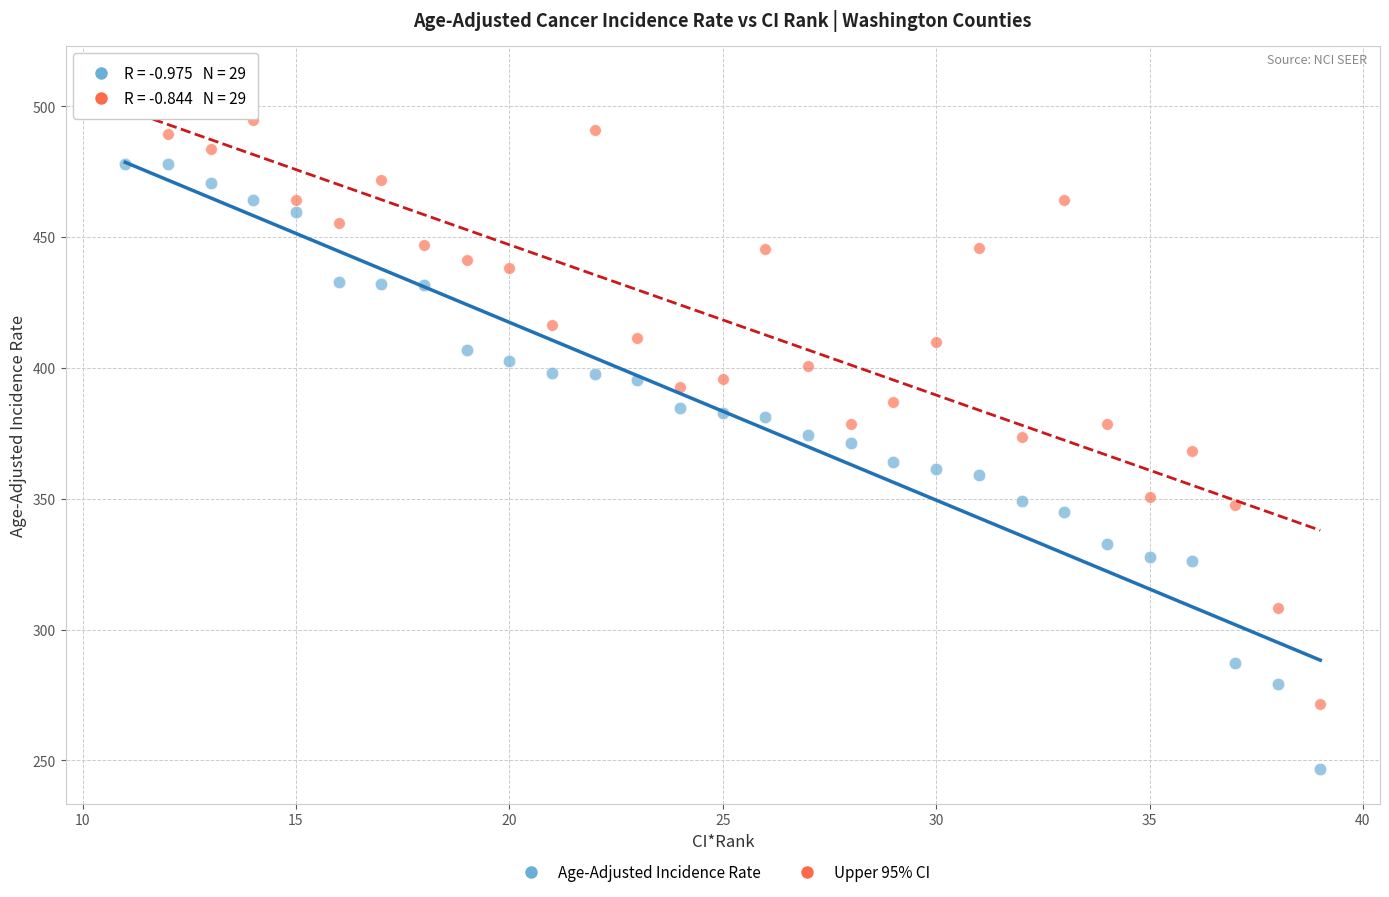

Across all data points, what is the range of Y values (max minus min)?

263.4